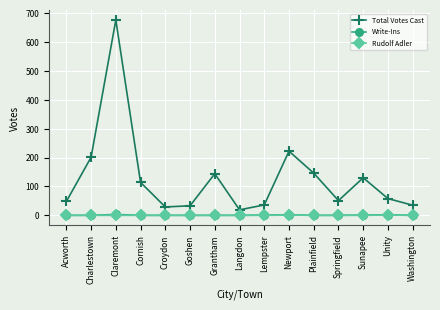

At which label does Total Votes Cast reach its minimum?

Langdon